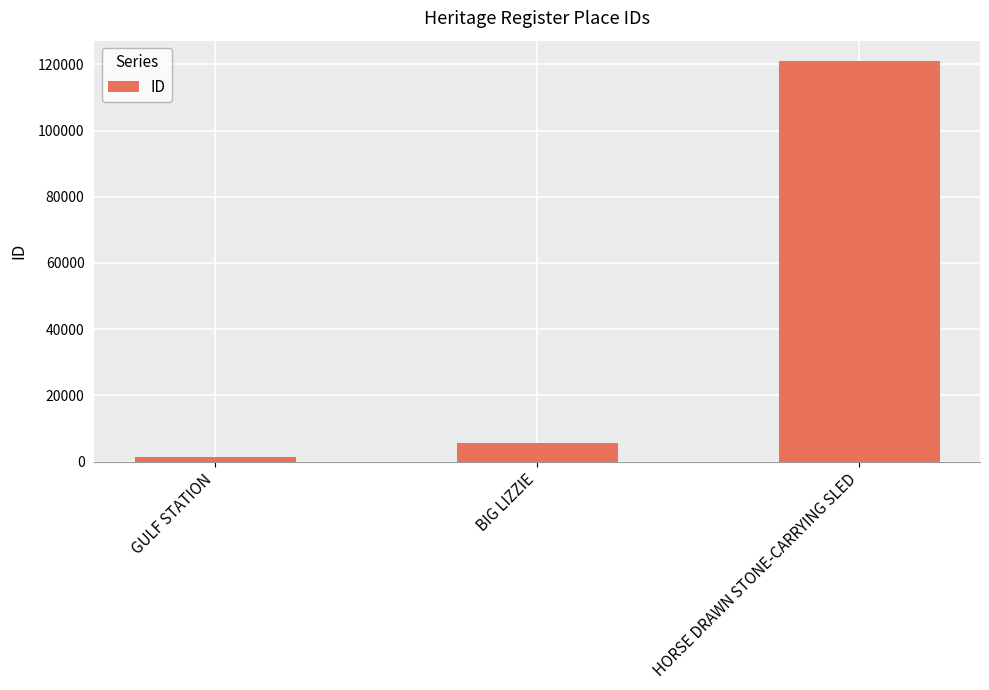

Which has a higher value, HORSE DRAWN STONE-CARRYING SLED or BIG LIZZIE?

HORSE DRAWN STONE-CARRYING SLED